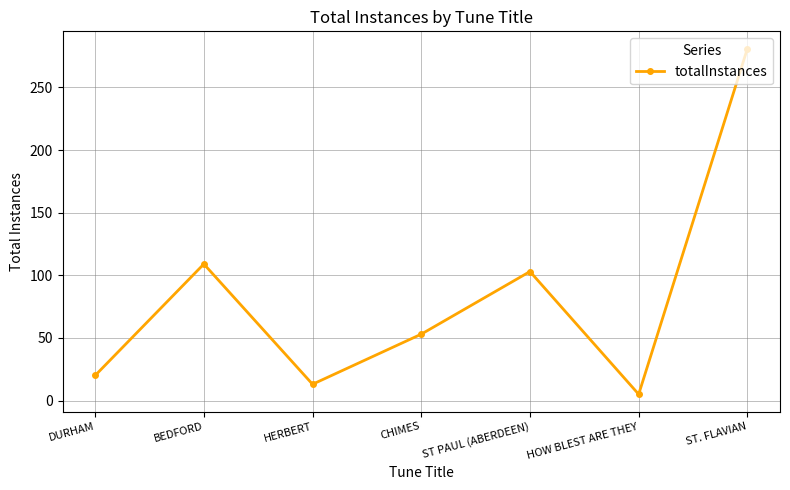

What is the change in value from DURHAM to ST PAUL (ABERDEEN)?

+83